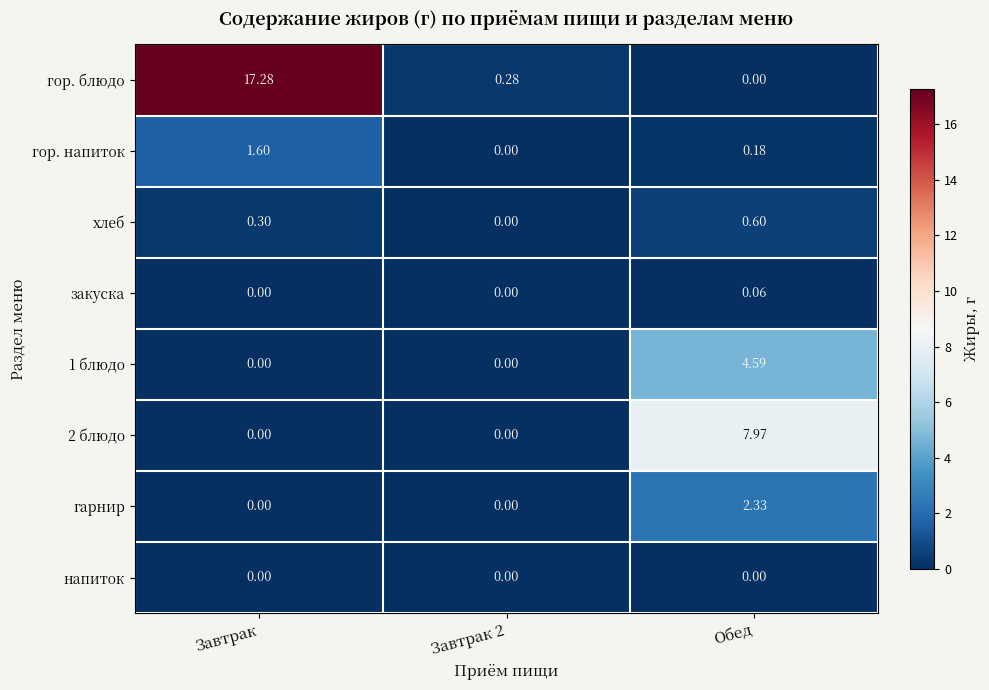

At which label does хлеб reach its peak?

Обед